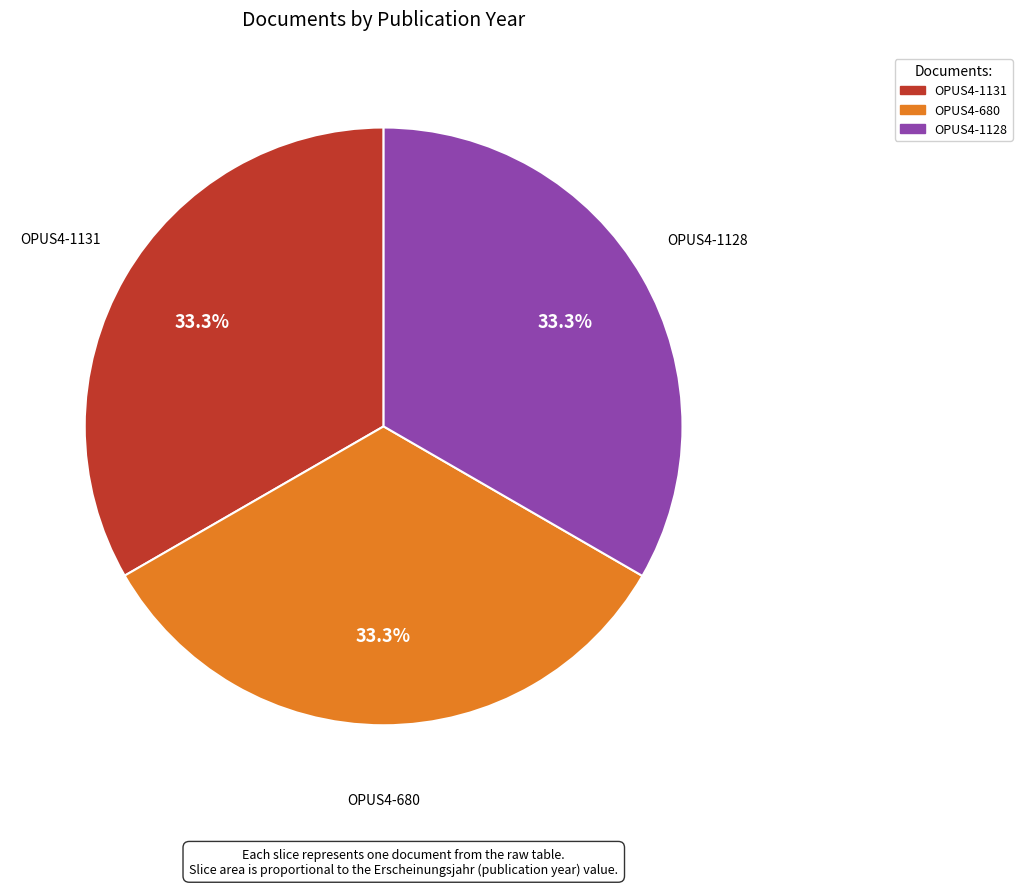

To the nearest percent, what percentage of the pie is OPUS4-680?

33%